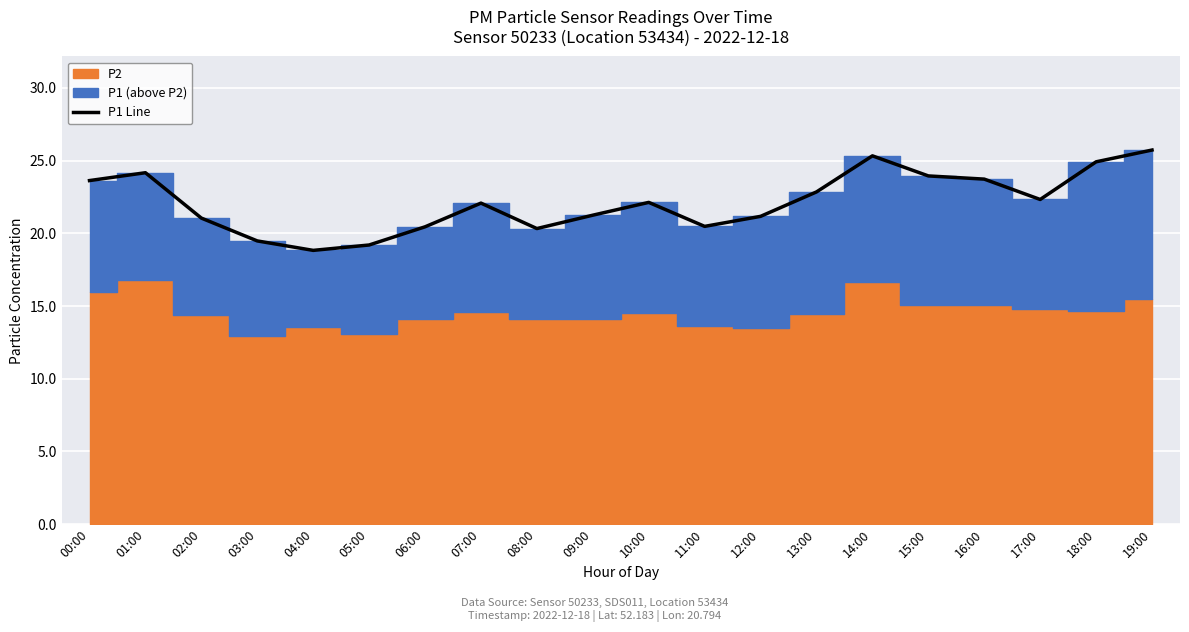

What is the label of the 16th point from the right?

04:00